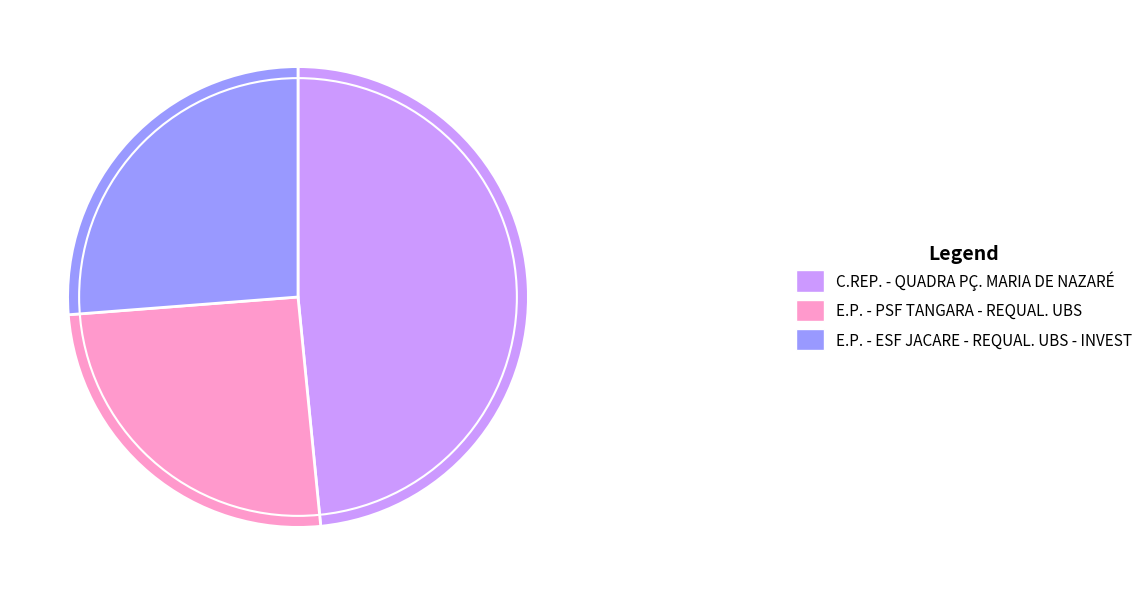

Is there any slice that represents more than half of the pie?

No